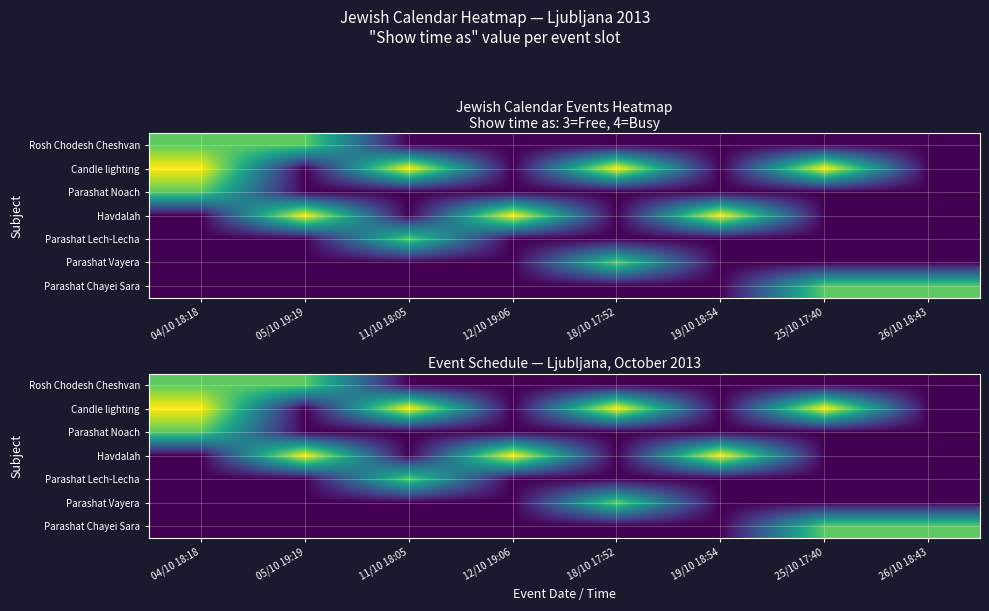

Which series has the widest spread of values?

Candle lighting